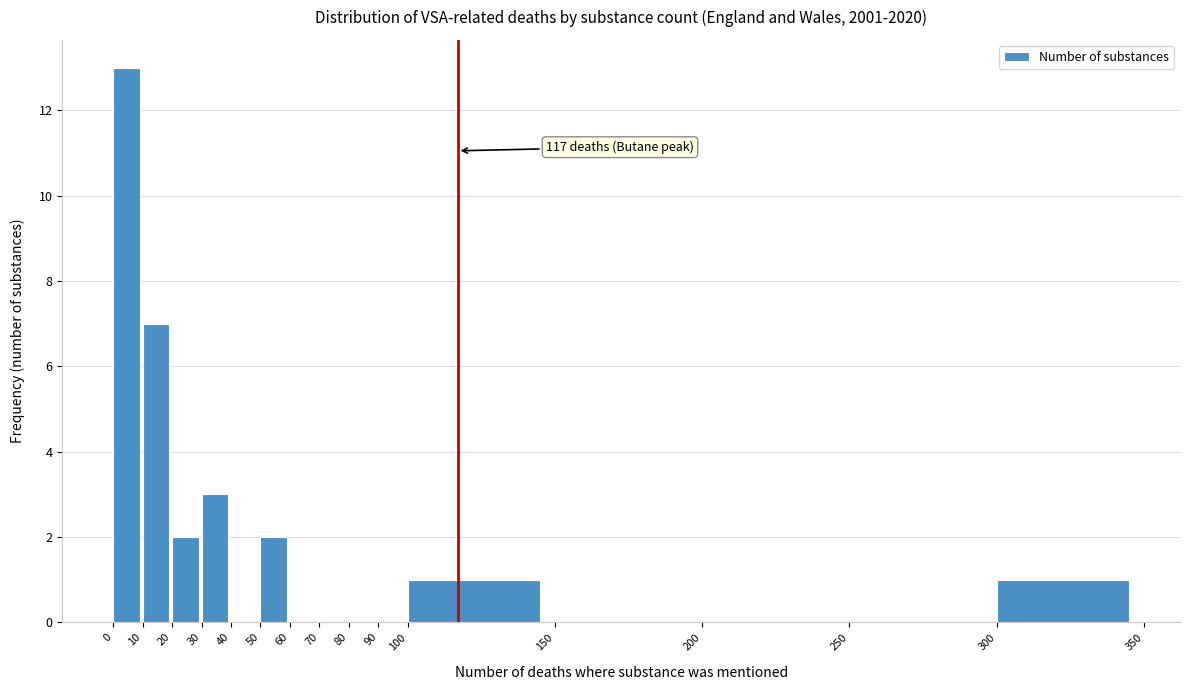

Which range on the x-axis has the tallest bar?

0 to 10